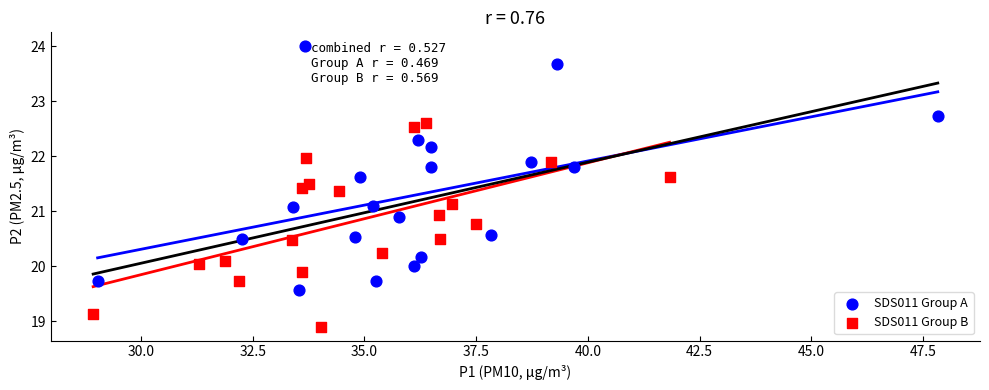

Which series has the widest spread of Y values?

SDS011 Group A